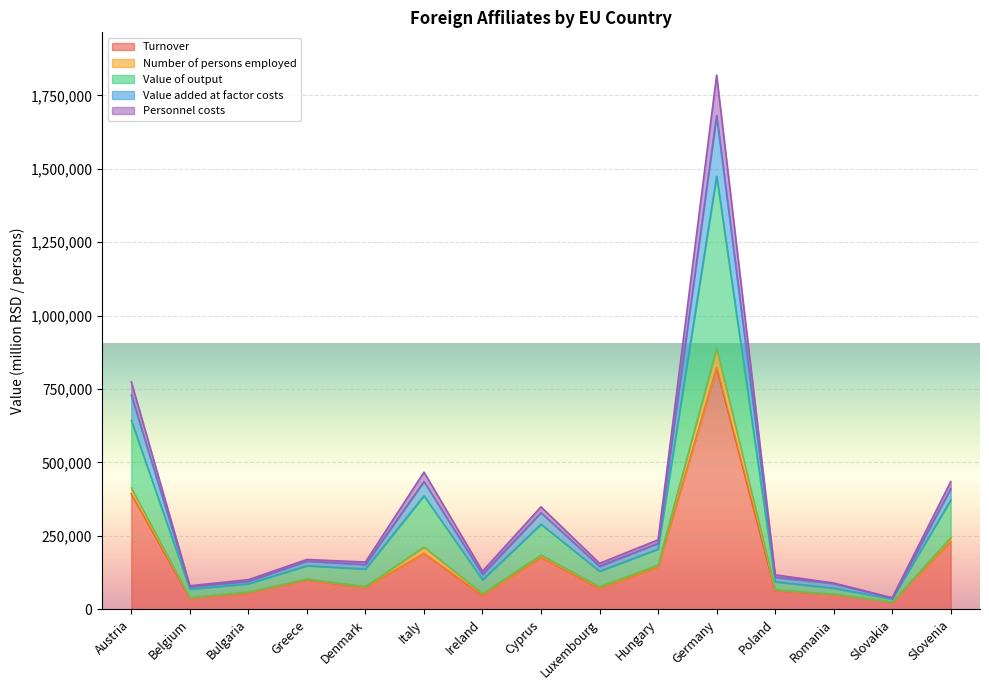

At which category is the sum across all series the highest?

Germany